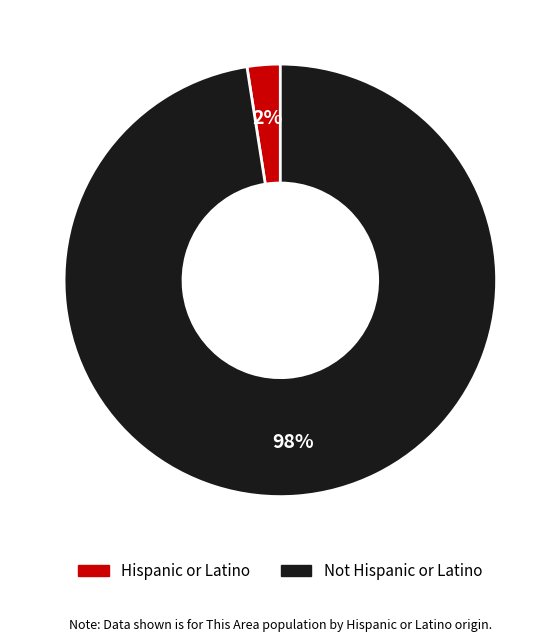

Which has a higher value, Hispanic or Latino or Not Hispanic or Latino?

Not Hispanic or Latino